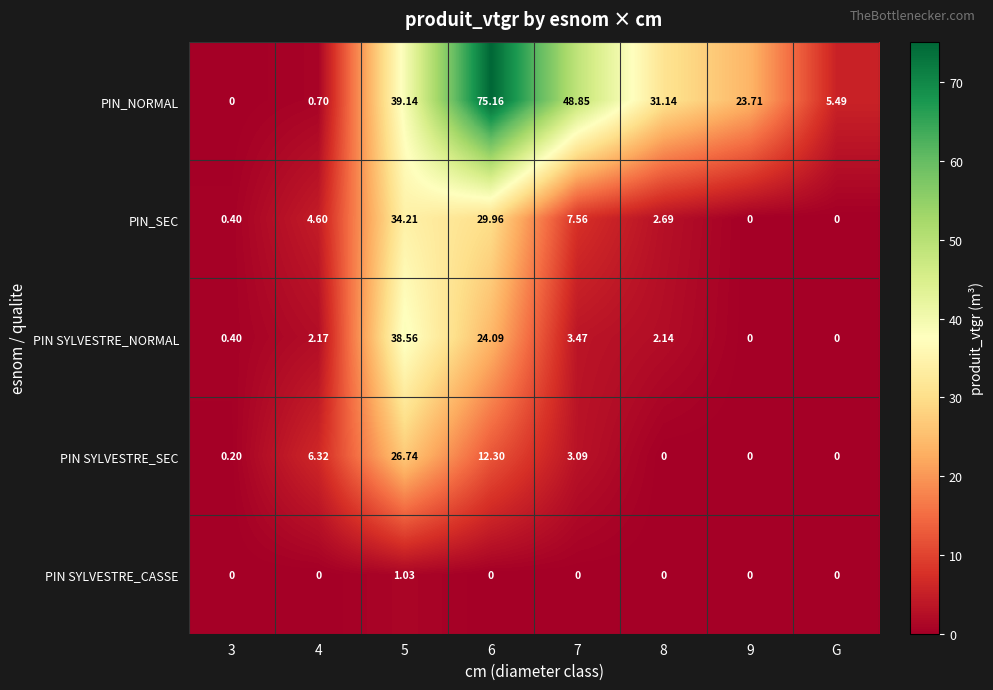

List the series in order of their peak value, lowest first.

PIN SYLVESTRE_CASSE, PIN SYLVESTRE_SEC, PIN_SEC, PIN SYLVESTRE_NORMAL, PIN_NORMAL